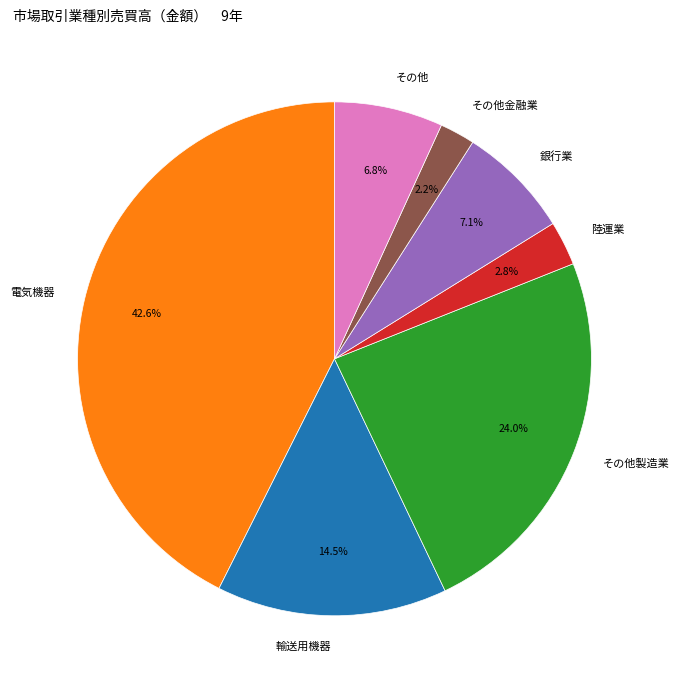

What percentage do 銀行業 and その他製造業 together represent?

31.1%